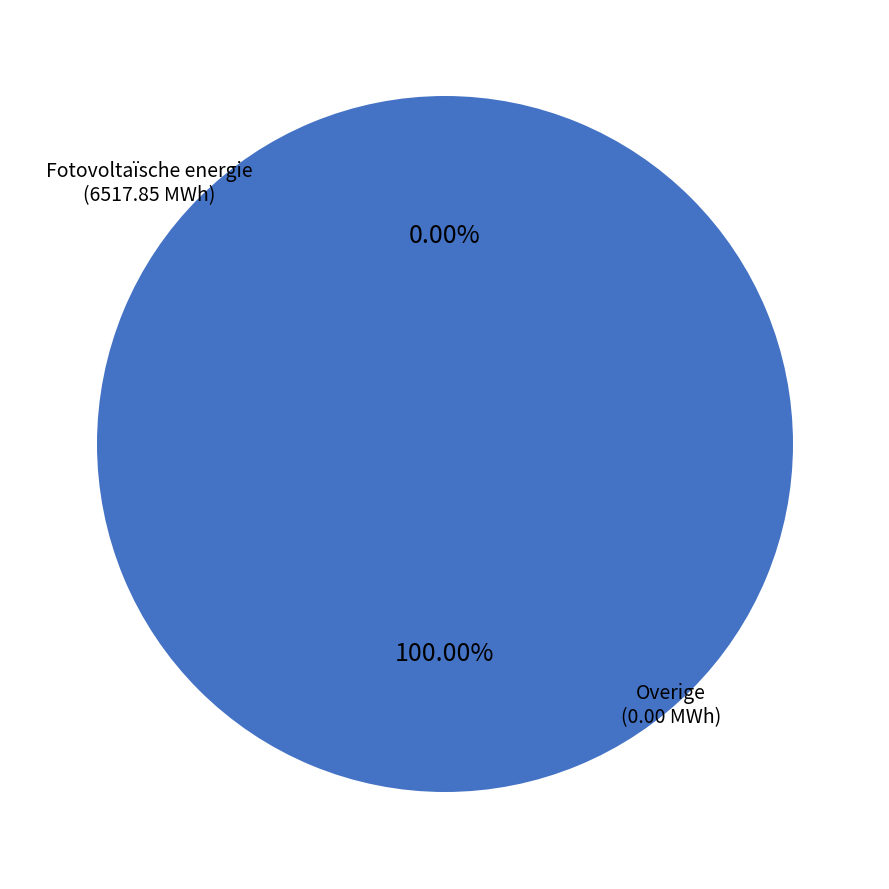

Does Overige represent more than half of the total?

No